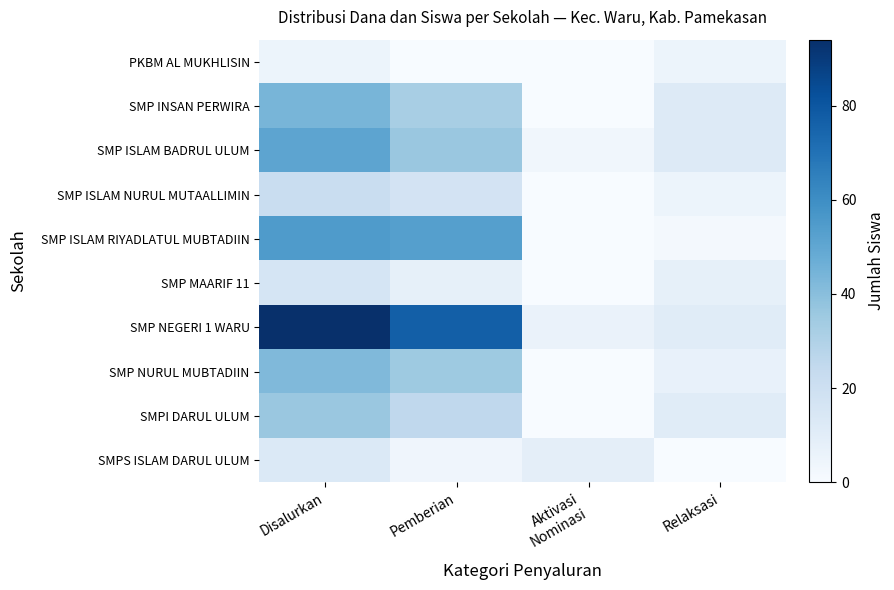

Which label corresponds to the smallest value in the chart?

Pemberian